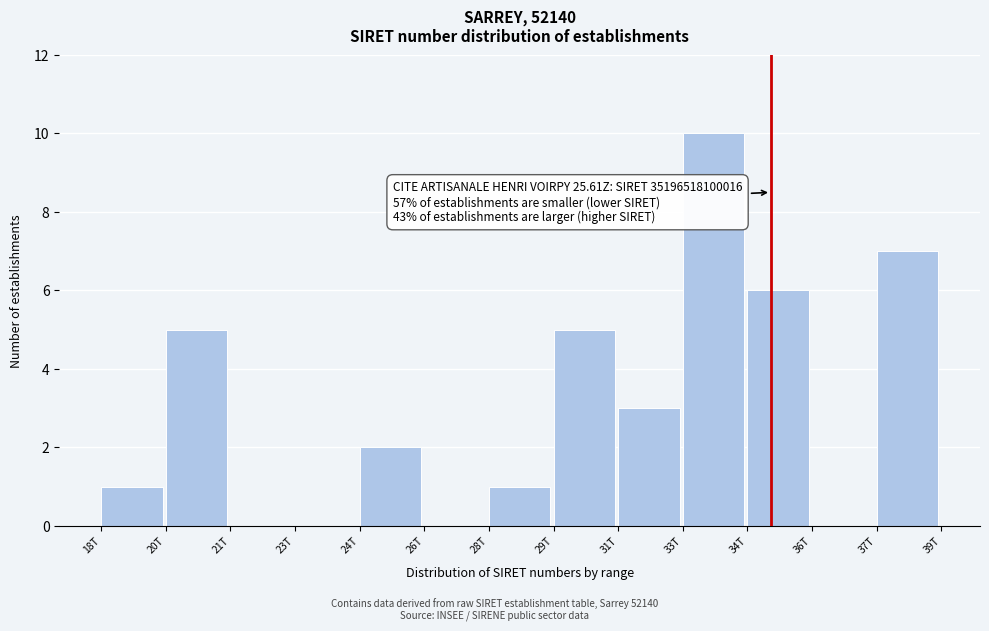

Reading left to right, what are all the values shown in this chart?

18T=1	20T=5	21T=0	23T=0	24T=2	26T=0	28T=1	29T=5	31T=3	33T=10	34T=6	36T=0	37T=7